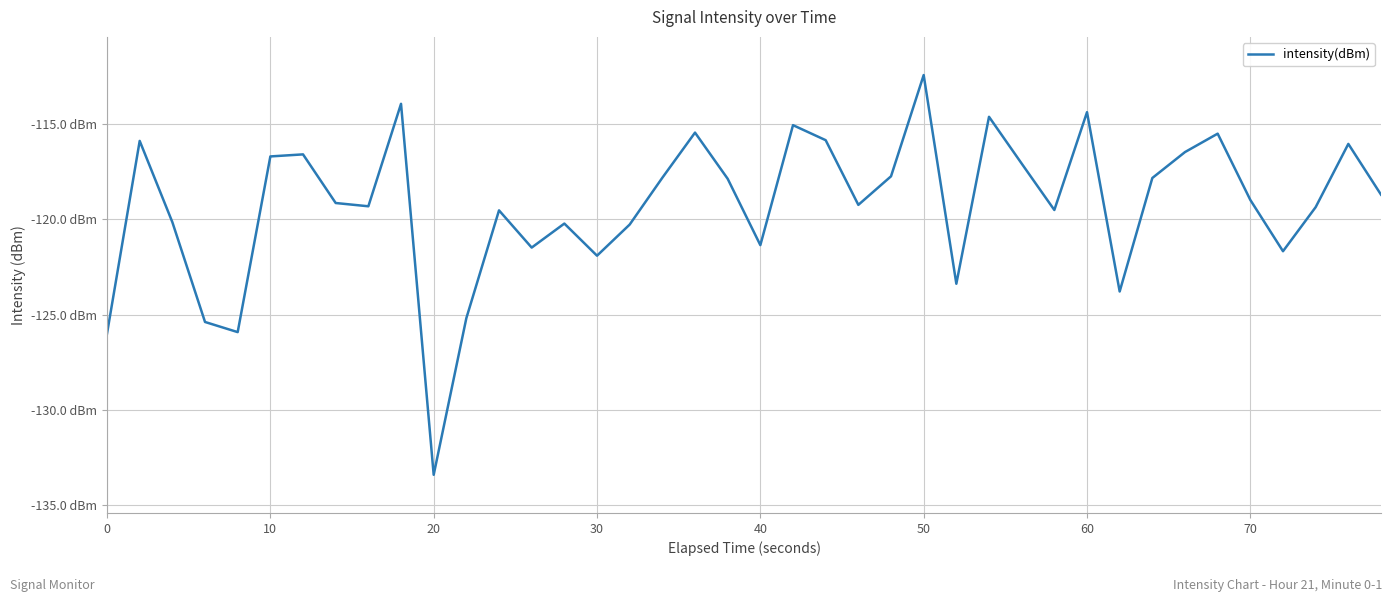

Does the chart have visible grid lines?

Yes